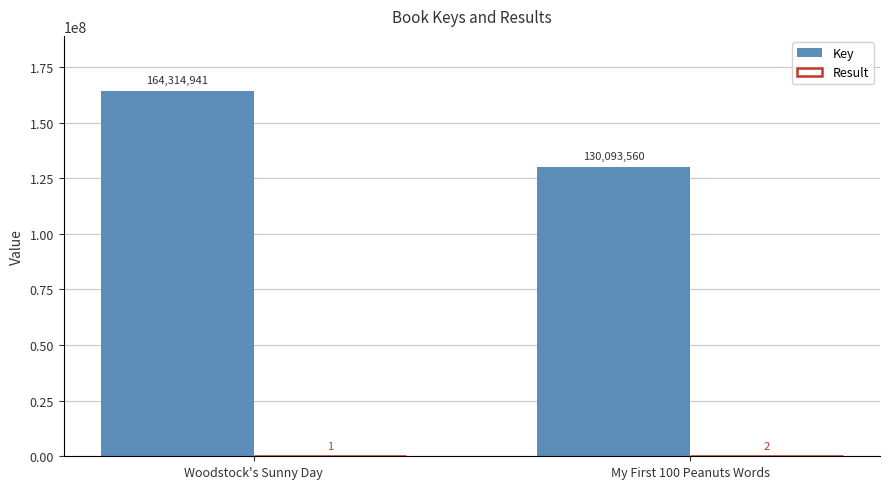

How many distinct data groups are displayed?

2